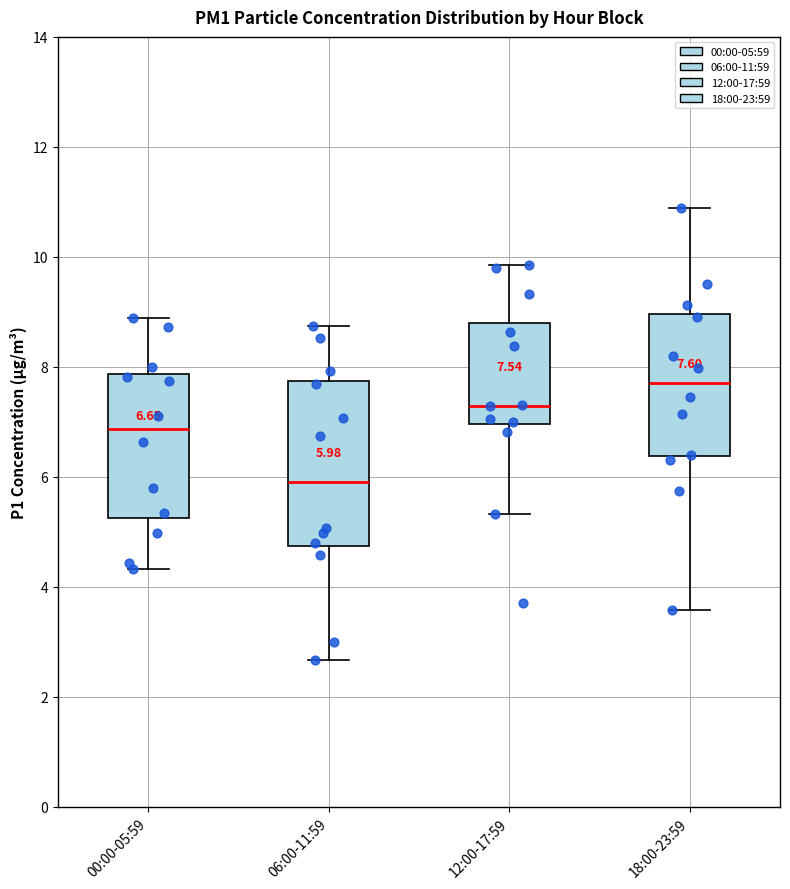

Which box is the tallest, from its lower edge to its upper edge?

06:00-11:59